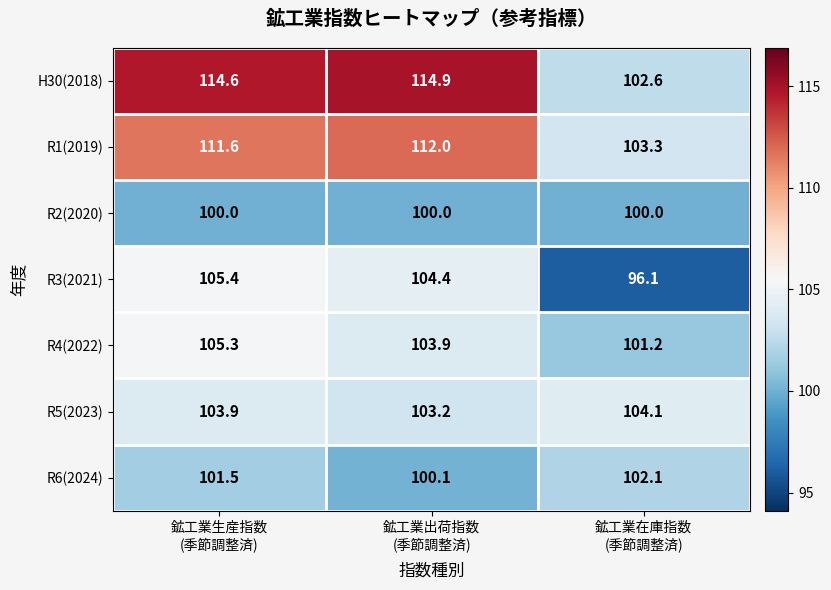

Rank the series by their maximum value, from highest to lowest.

H30(2018), R1(2019), R3(2021), R4(2022), R5(2023), R6(2024), R2(2020)